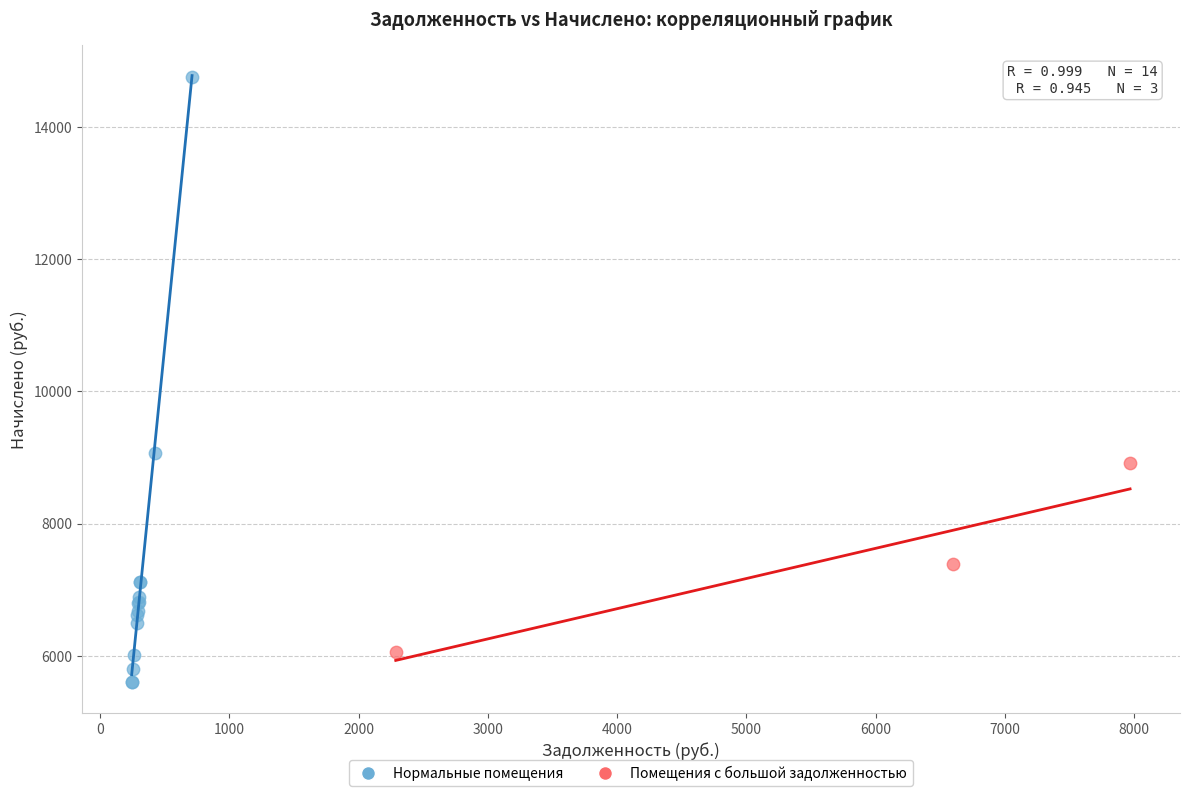

Which series has the widest spread of Y values?

Нормальные помещения